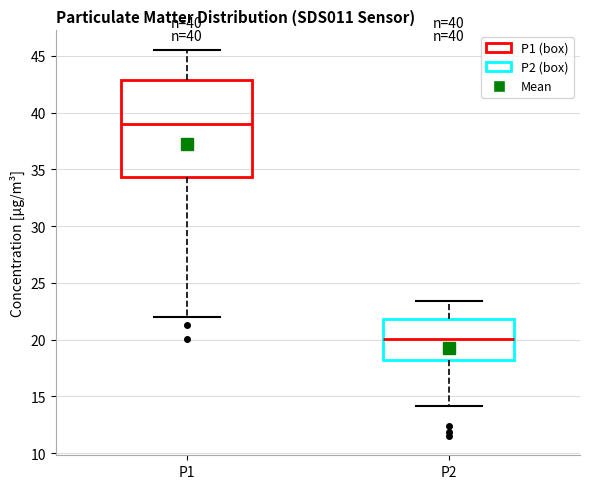

Comparing the boxes themselves (not the whiskers), which one is the tallest?

P1